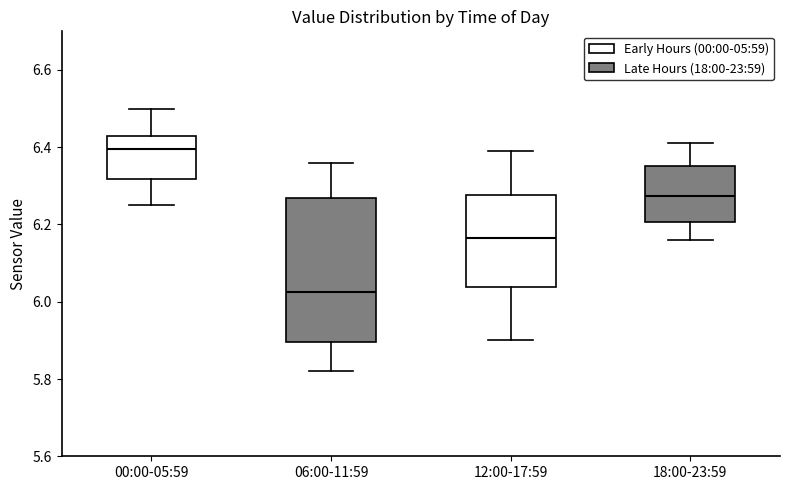

Reading left to right, transcribe this box plot: for each box, give where its median line is, the range the box spans, and where its two whiskers end, as read against the y-axis. The values are not printed on the chart, so give them approximately, as read against the axis.

00:00-05:59: median 6.40, box 6.32 to 6.44, whiskers 6.26 to 6.50
06:00-11:59: median 6.02, box 5.90 to 6.26, whiskers 5.82 to 6.36
12:00-17:59: median 6.16, box 6.04 to 6.28, whiskers 5.90 to 6.40
18:00-23:59: median 6.28, box 6.20 to 6.36, whiskers 6.16 to 6.42